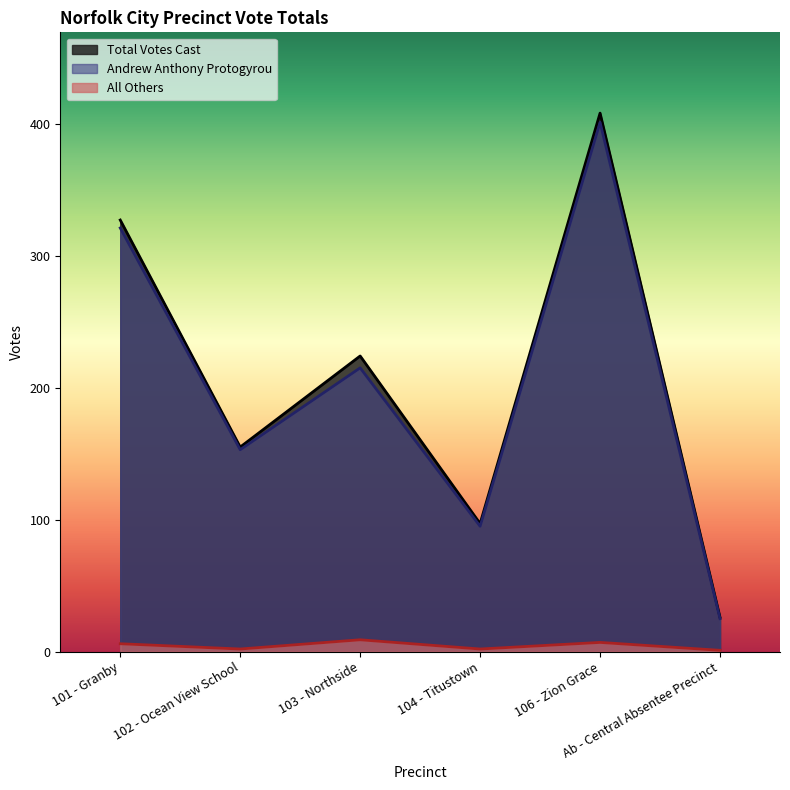

At 103 - Northside, list the series in order from smallest to largest.

All Others, Andrew Anthony Protogyrou, Total Votes Cast